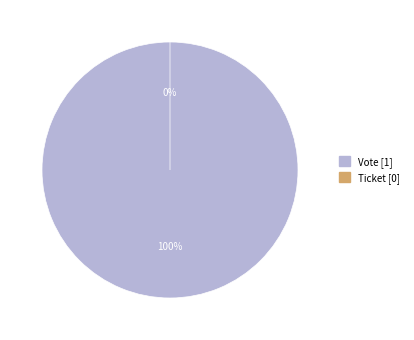

Which slice represents more than half of the pie?

Vote